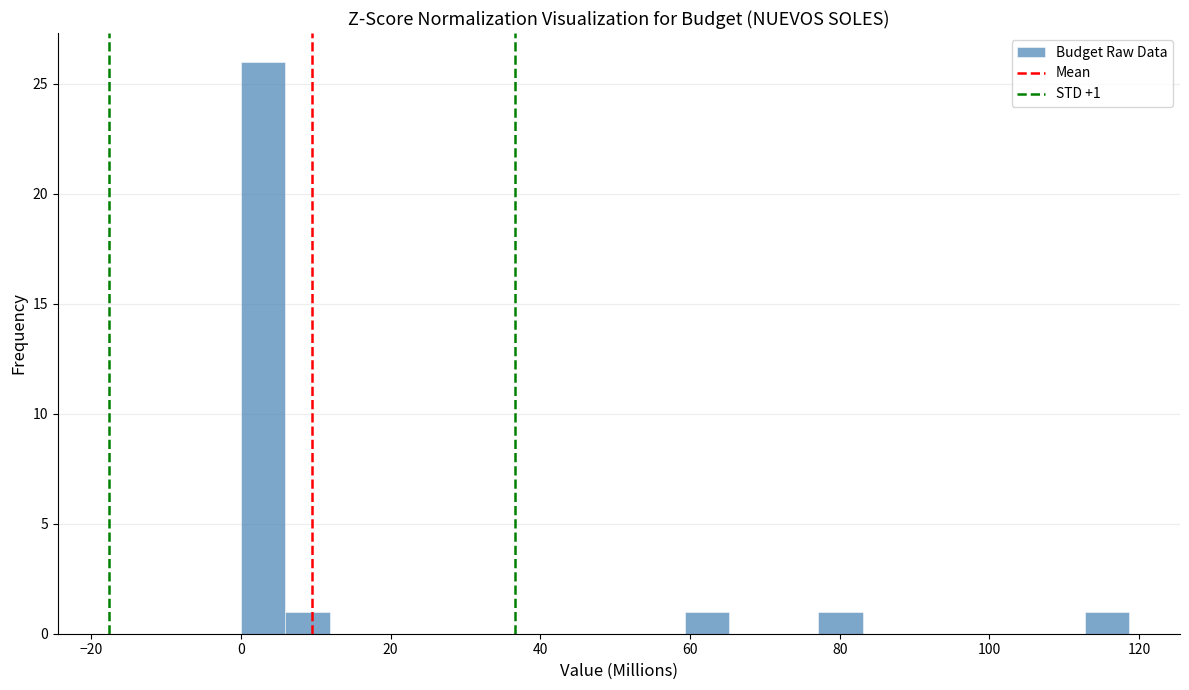

Around what value on the x-axis is the tallest bar? Give the approximate position of its centre, as read against the axis.

2